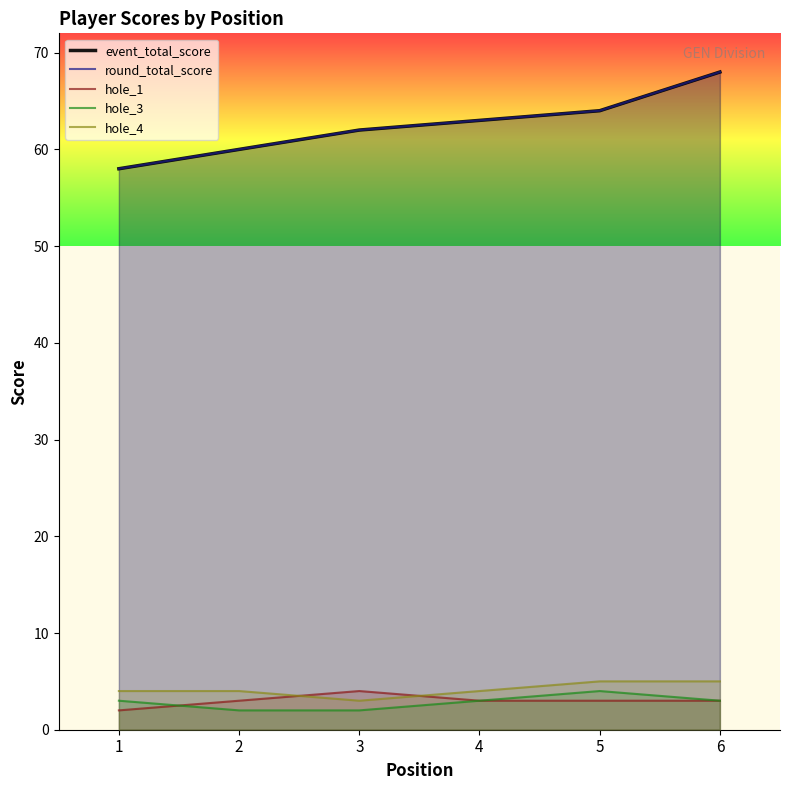

How many series are shown in this chart?

5